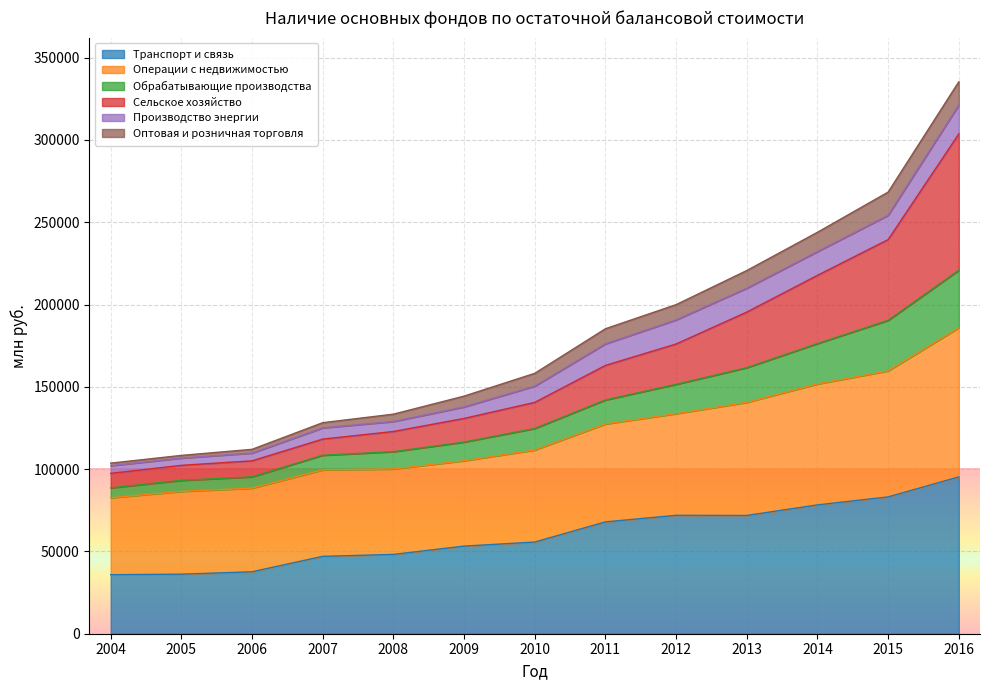

At which category does the chart reach its minimum across all series?

2004